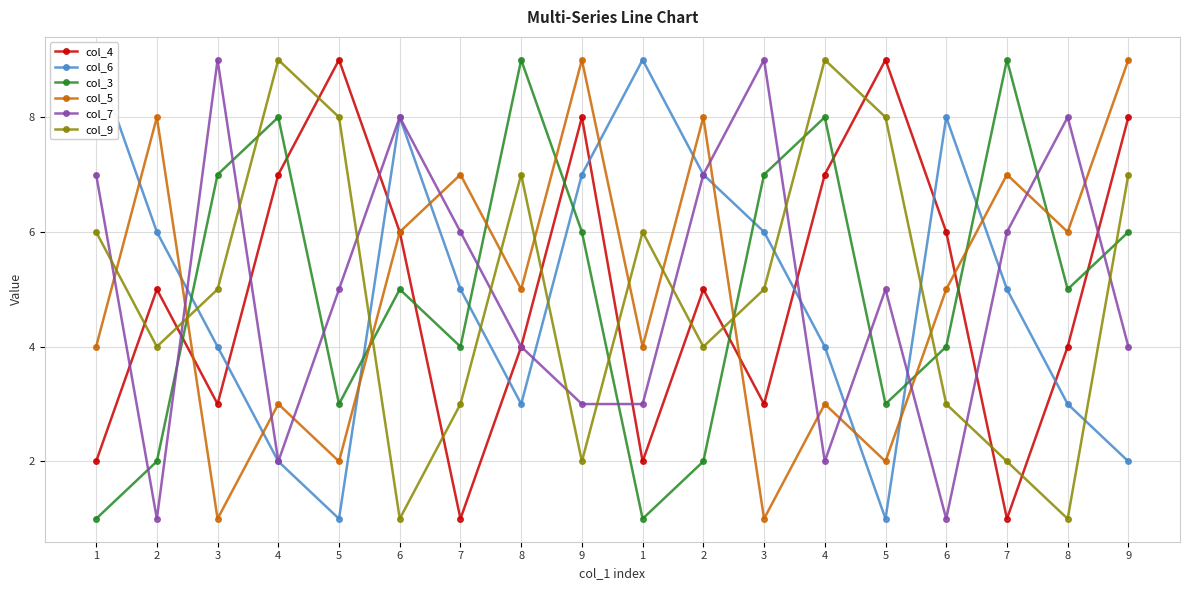

At 5, list the series in order from largest to smallest.

col_4, col_9, col_7, col_3, col_5, col_6